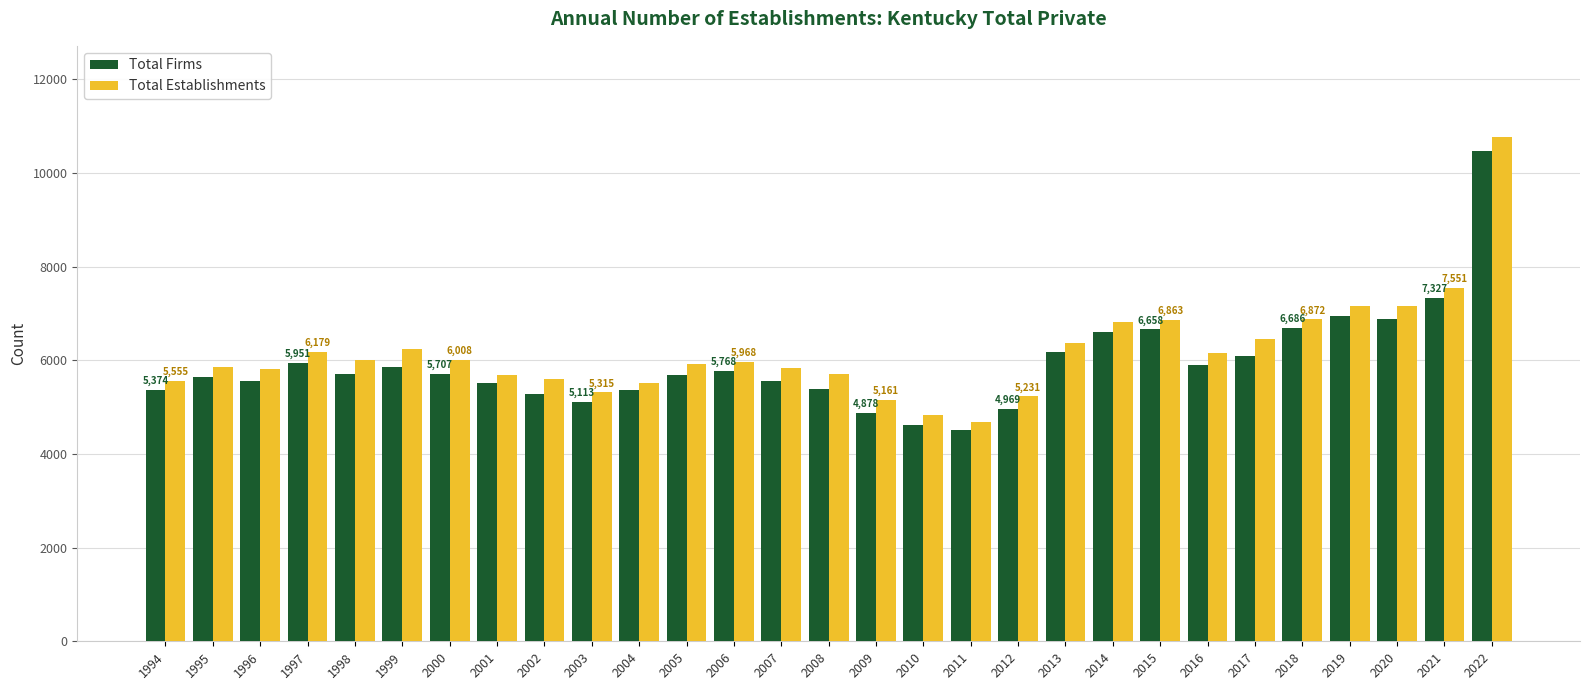

At which label is Total Establishments closest to 7728?

2021